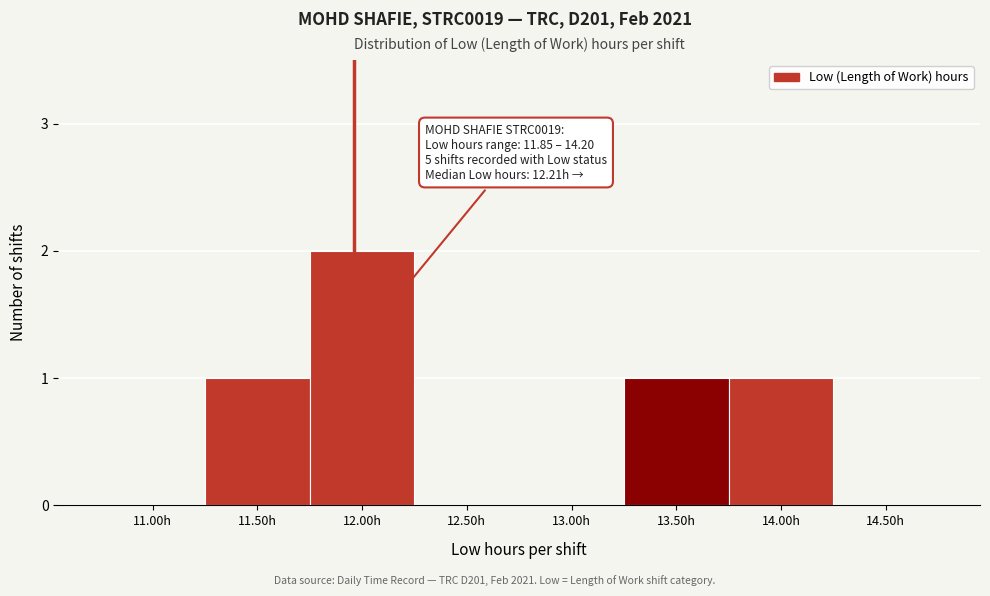

Reading left to right, what are all the values shown in this chart?

11.00h=0	11.50h=1	12.00h=2	12.50h=0	13.00h=0	13.50h=1	14.00h=1	14.50h=0